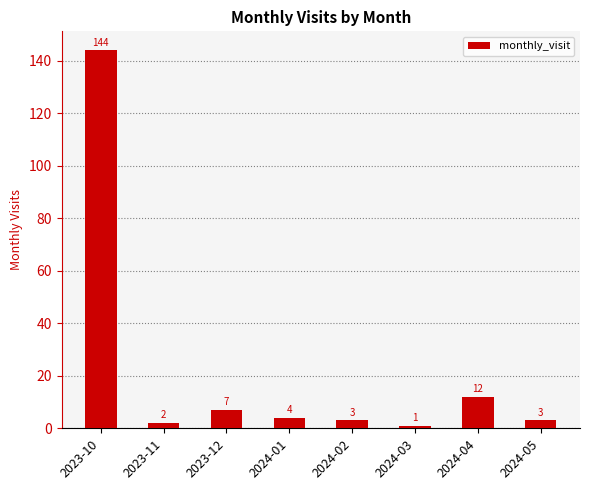

What is the label of the 1st bar from the left?

2023-10